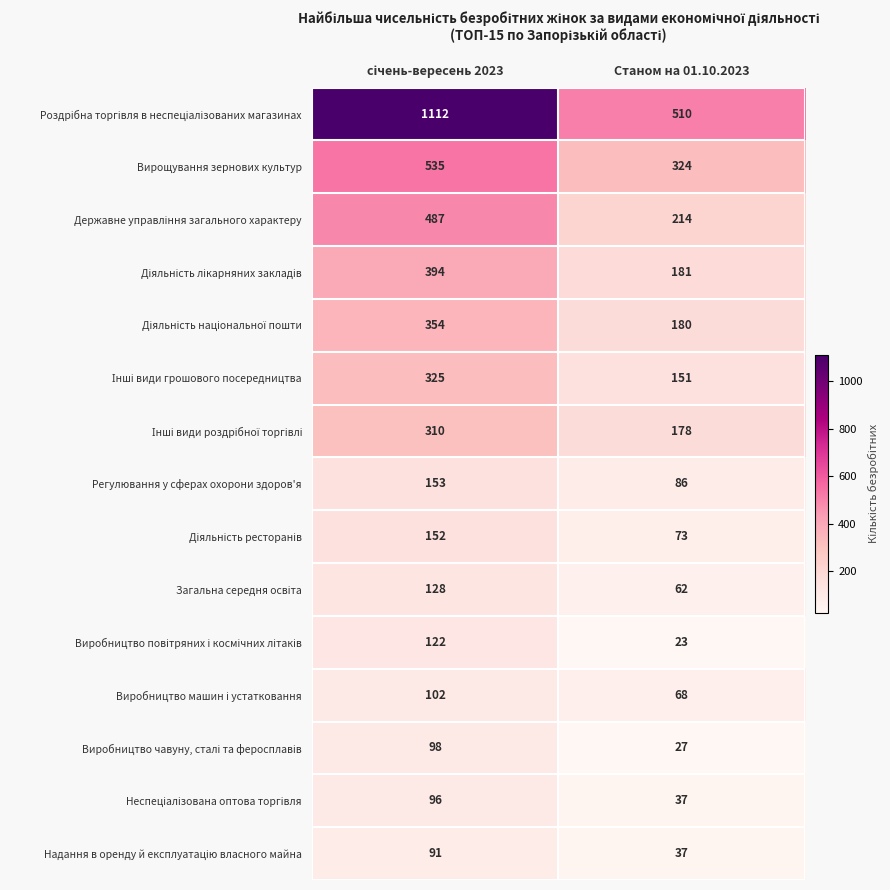

What is the greatest value displayed?

1112